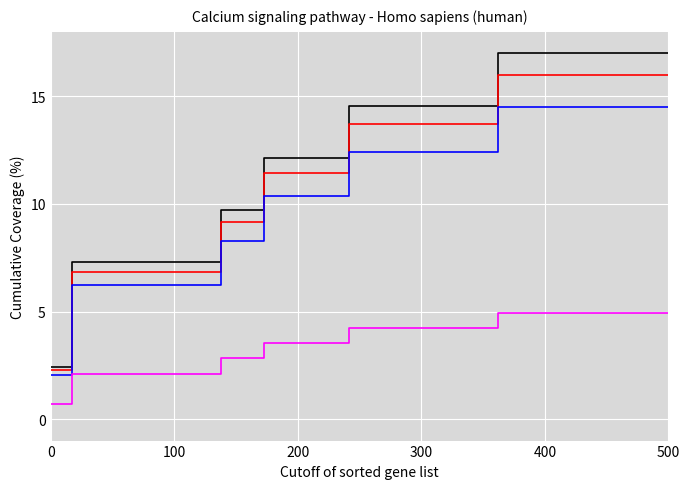

Reading left to right, extract all data points from this chart.

Di: 2.4	7.3	7.3	7.3	7.3	7.3	7.3	7.3	9.7	9.7	12.1	12.1	12.1	12.1	14.6	14.6	14.6	14.6	14.6	14.6	14.6	17.0	17.0	17.0	17.0	17.0	17.0	17.0	17.0	17.0
MO: 2.3	6.9	6.9	6.9	6.9	6.9	6.9	6.9	9.1	9.1	11.4	11.4	11.4	11.4	13.7	13.7	13.7	13.7	13.7	13.7	13.7	16.0	16.0	16.0	16.0	16.0	16.0	16.0	16.0	16.0
MI: 2.1	6.2	6.2	6.2	6.2	6.2	6.2	6.2	8.3	8.3	10.4	10.4	10.4	10.4	12.4	12.4	12.4	12.4	12.4	12.4	12.4	14.5	14.5	14.5	14.5	14.5	14.5	14.5	14.5	14.5
AV: 0.7	2.1	2.1	2.1	2.1	2.1	2.1	2.1	2.8	2.8	3.5	3.5	3.5	3.5	4.2	4.2	4.2	4.2	4.2	4.2	4.2	4.9	4.9	4.9	4.9	4.9	4.9	4.9	4.9	4.9